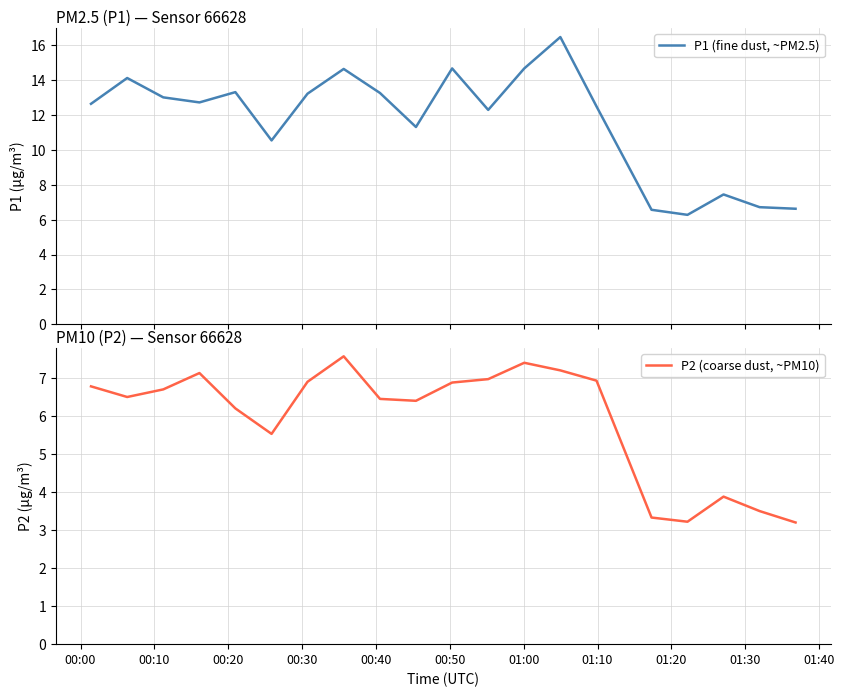

At how many categories does at least one series exceed 14?

5